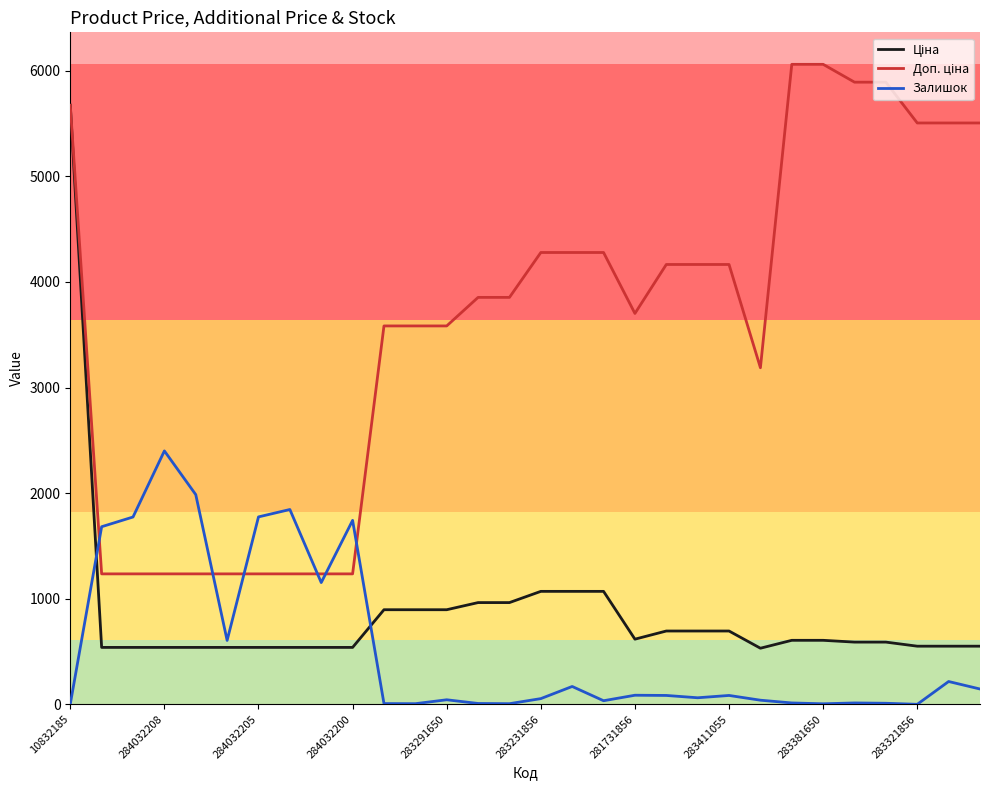

Does the chart display data point markers on the line(s)?

No